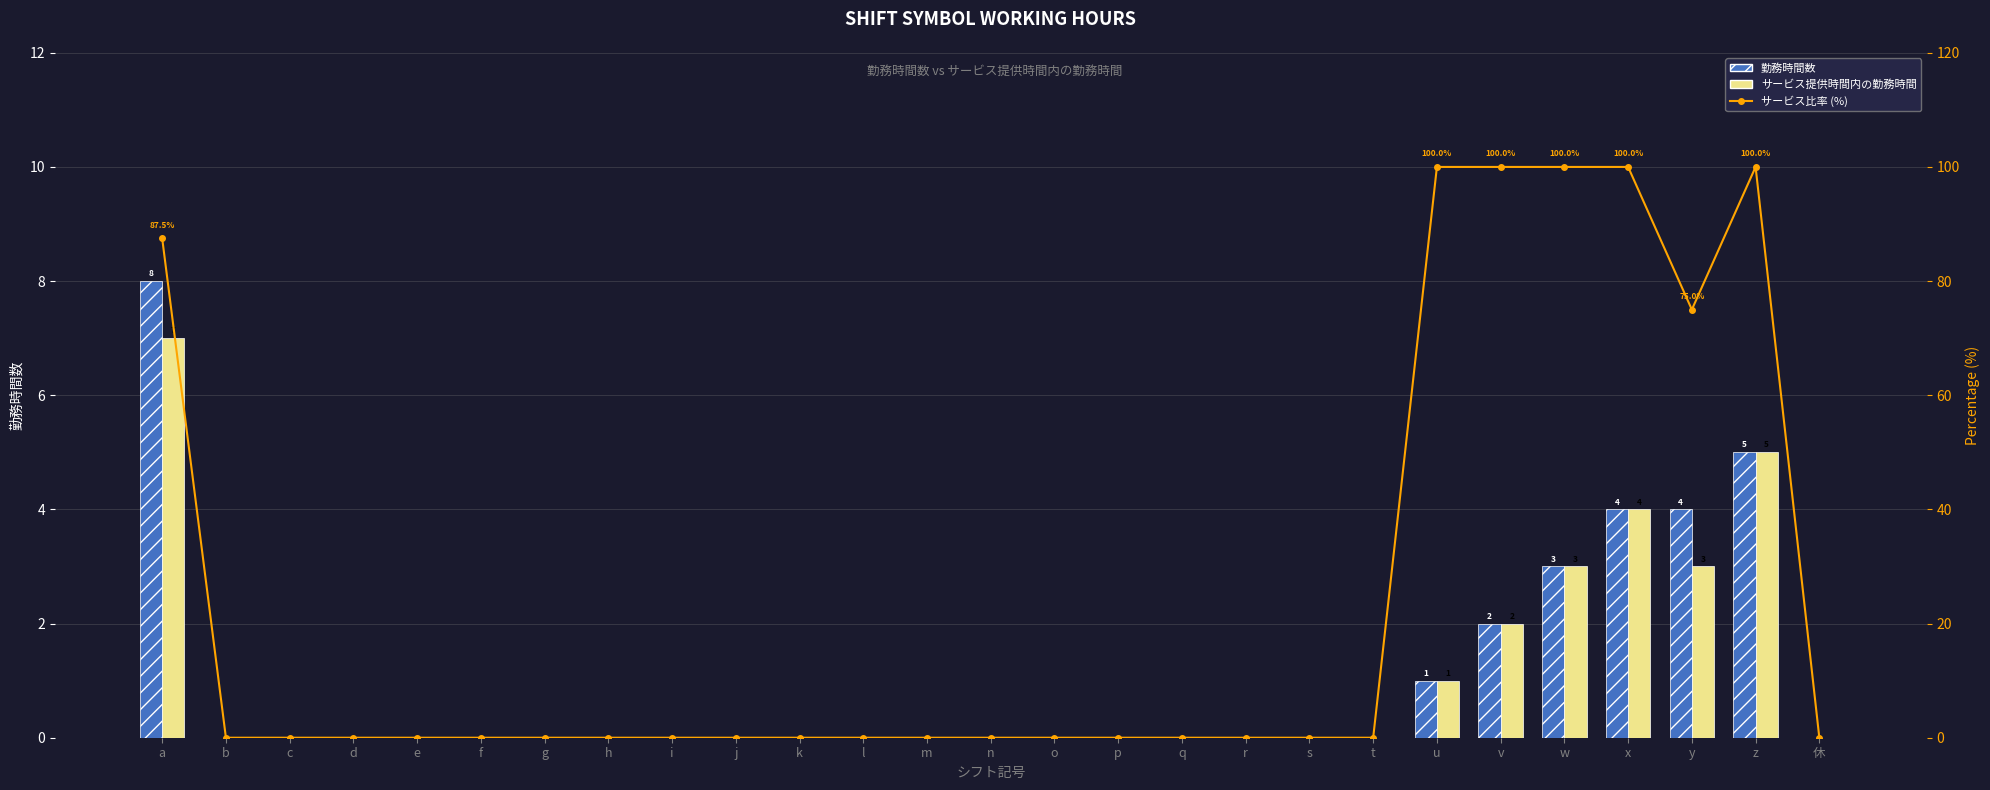

Reading left to right, transcribe all the data shown in this chart.

勤務時間数: 8.0	0.0	0.0	0.0	0.0	0.0	0.0	0.0	0.0	0.0	0.0	0.0	0.0	0.0	0.0	0.0	0.0	0.0	0.0	0.0	1.0	2.0	3.0	4.0	4.0	5.0	0.0
サービス提供時間内の勤務時間: 7.0	0.0	0.0	0.0	0.0	0.0	0.0	0.0	0.0	0.0	0.0	0.0	0.0	0.0	0.0	0.0	0.0	0.0	0.0	0.0	1.0	2.0	3.0	4.0	3.0	5.0	0.0
サービス比率 (%): 87.5	0.0	0.0	0.0	0.0	0.0	0.0	0.0	0.0	0.0	0.0	0.0	0.0	0.0	0.0	0.0	0.0	0.0	0.0	0.0	100.0	100.0	100.0	100.0	75.0	100.0	0.0